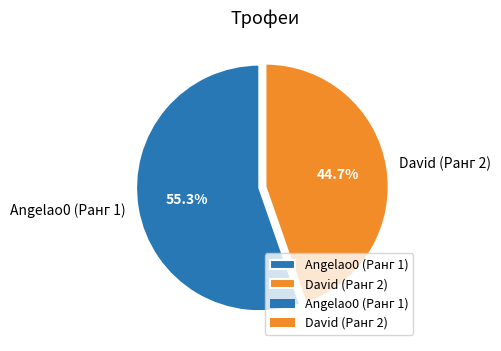

The Angelao0 (Ранг 1) slice represents 55% of the pie. True or false?

True